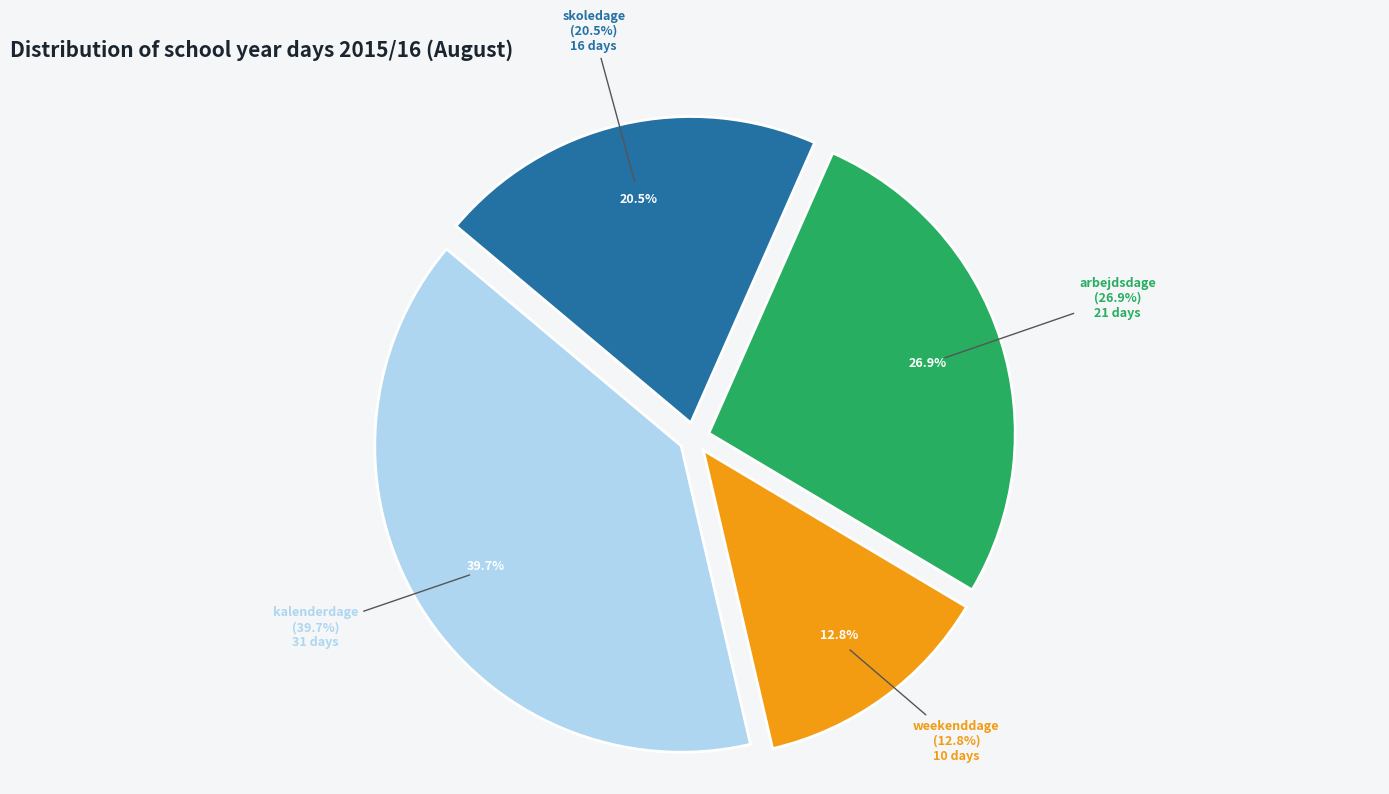

Which category has the biggest portion of the pie?

kalenderdage